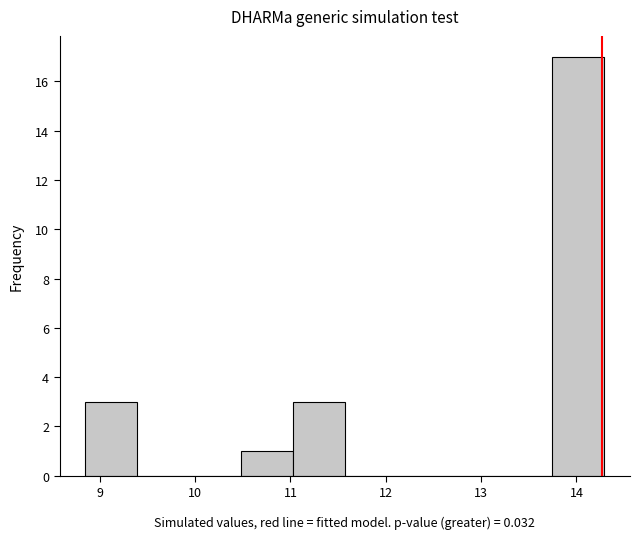

What is the height of the bar covering 13.7 to 14.3 on the x-axis? Neither the bar edges nor the heights are printed on the chart, so give them approximately, as read against the axes.

17